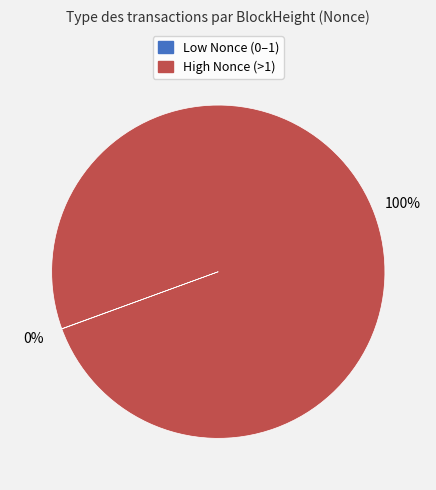

Does any single category account for the majority?

Yes